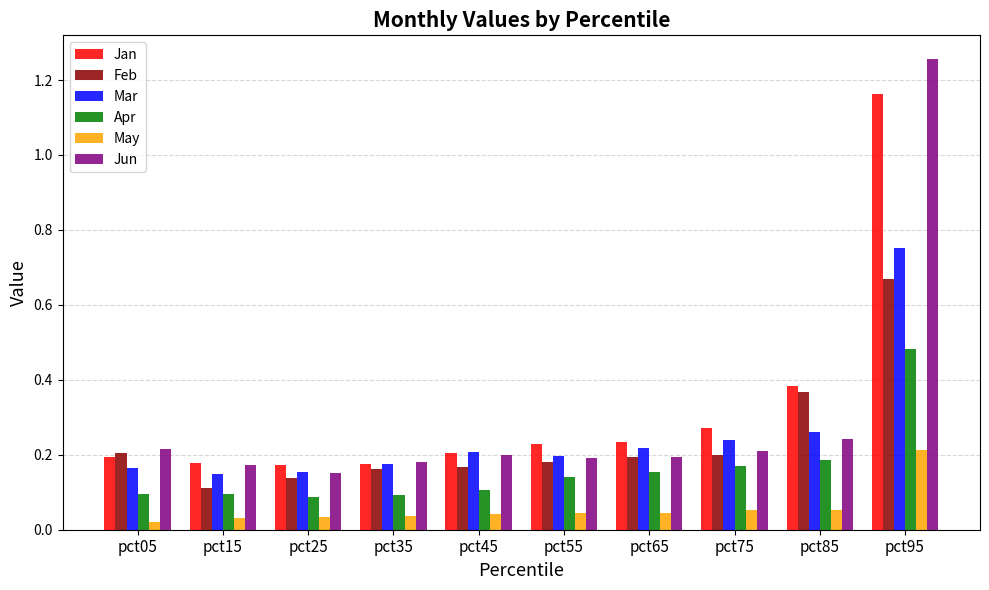

What is the total value across all series at pct55?

1.0